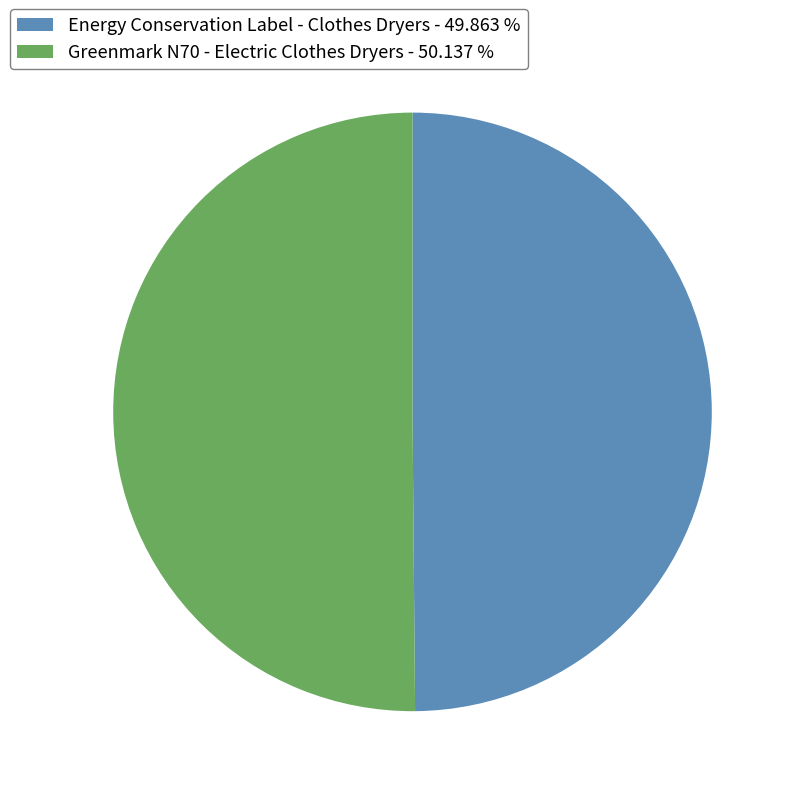

Count the number of slices in the pie.

2